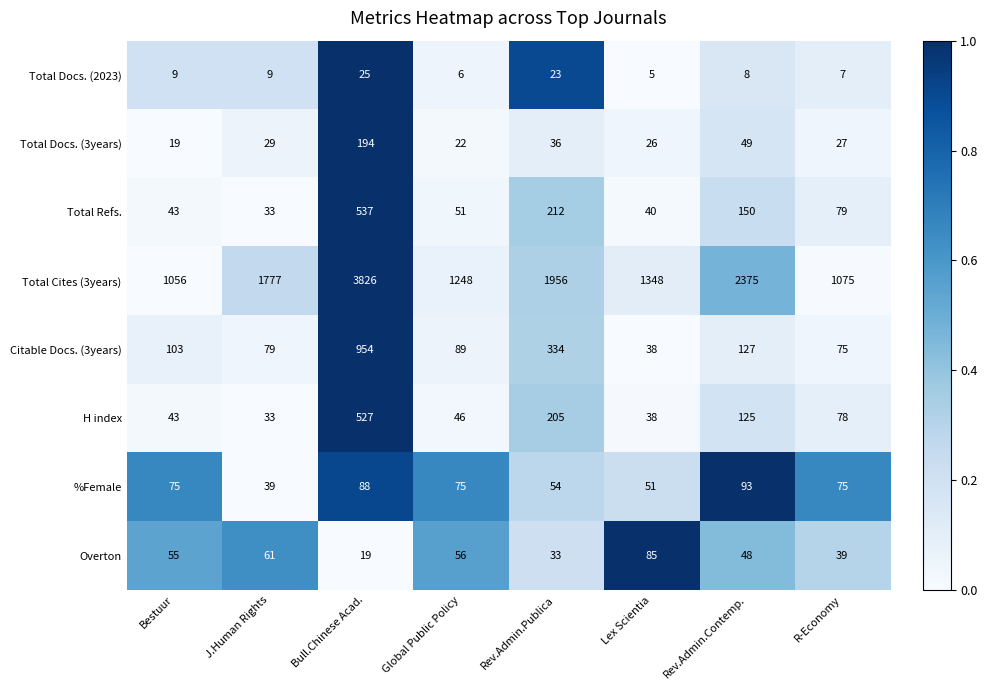

What is the greatest value displayed?

3826